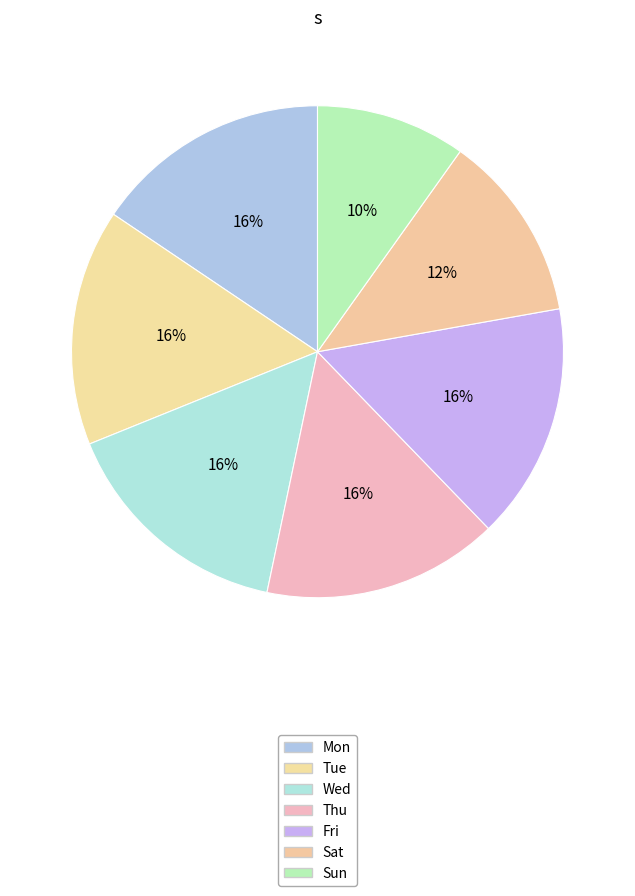

How many slices are in this pie chart?

7